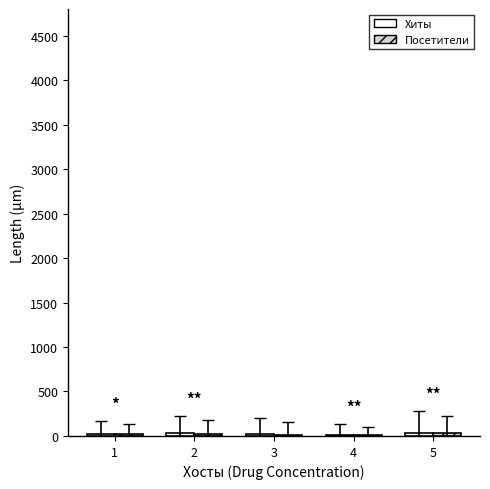

What is the spread (max minus min) of values at 4?

2